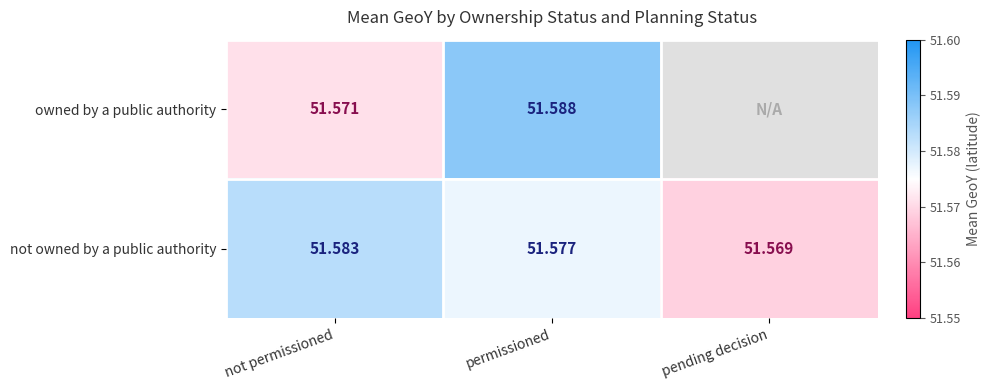

Which category has the highest value in the not owned by a public authority series?

not permissioned